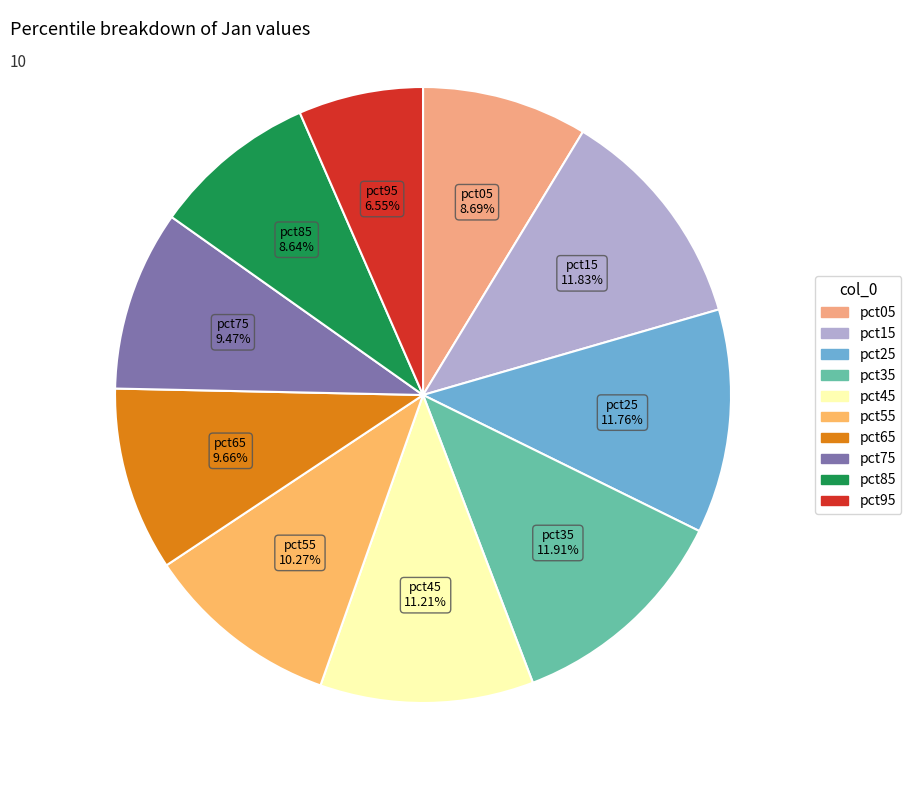

Count the number of slices in the pie.

10